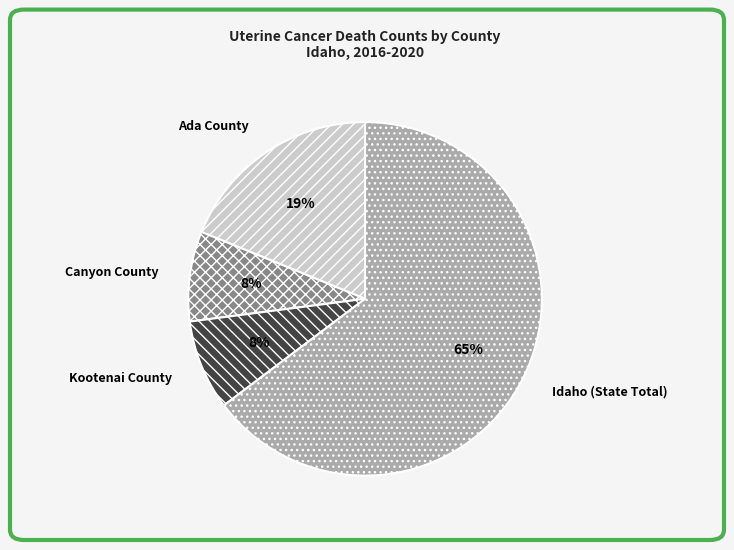

Is there a majority slice in this chart?

Yes